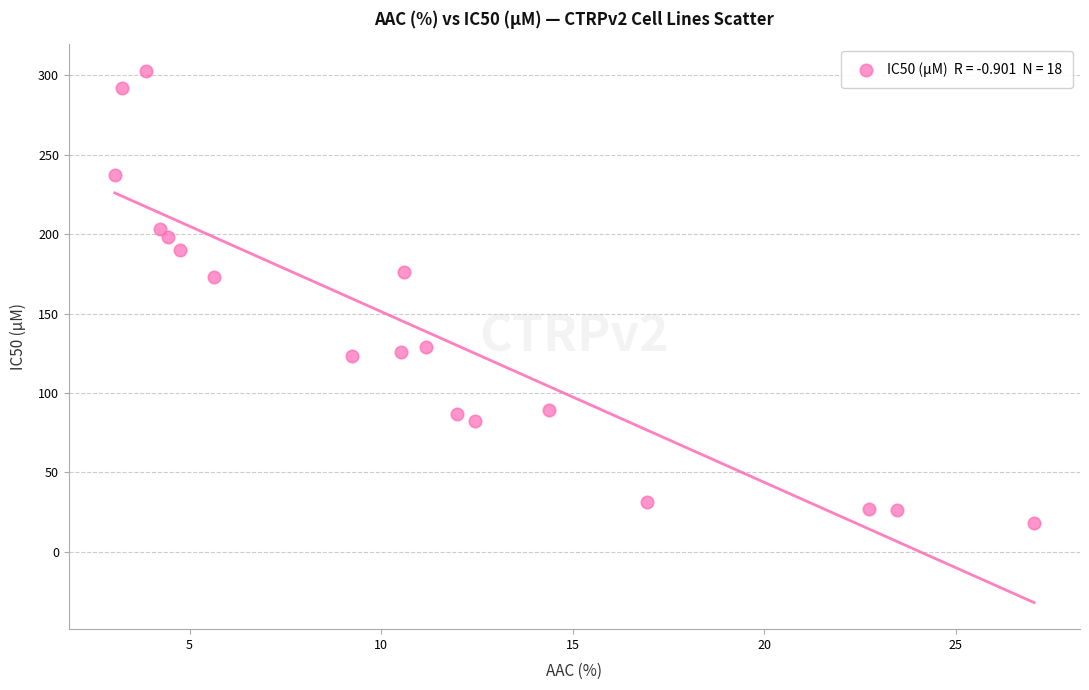

What is the range of X values (max minus min)?

24.0